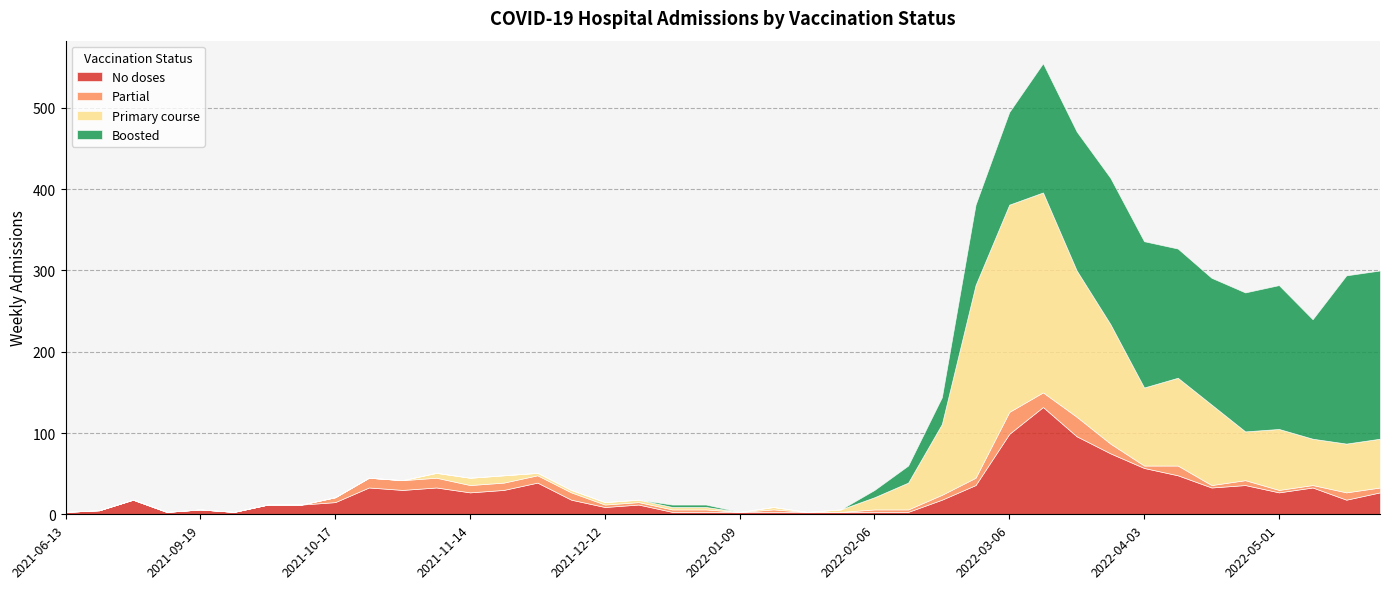

What are all the series names shown in the legend?

No doses, Partial, Primary course, Boosted